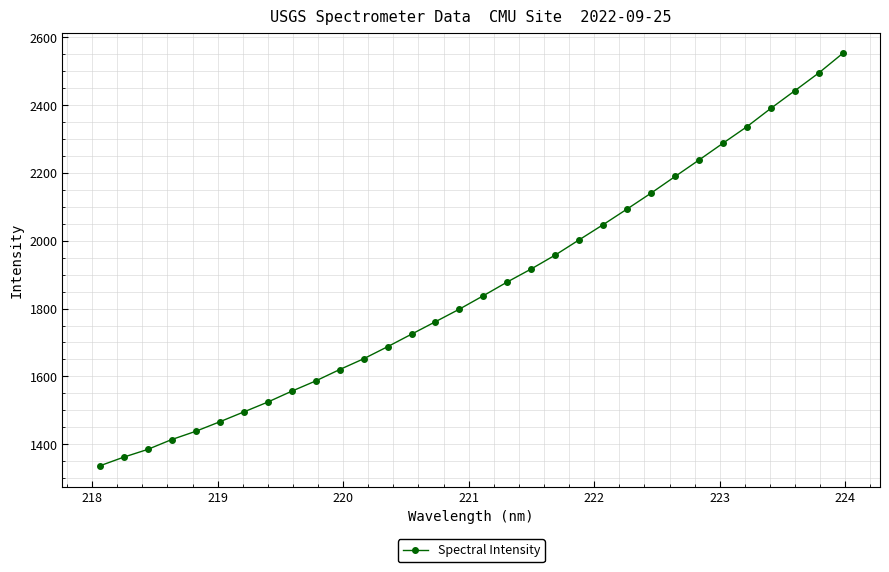

What is the sum of all values?

59614.7